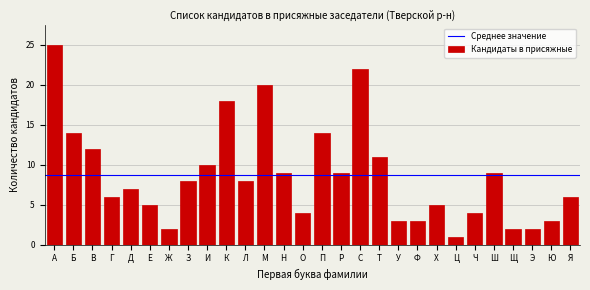

Reading left to right, transcribe all the data shown in this chart.

А=25	Б=14	В=12	Г=6	Д=7	Е=5	Ж=2	З=8	И=10	К=18	Л=8	М=20	Н=9	О=4	П=14	Р=9	С=22	Т=11	У=3	Ф=3	Х=5	Ц=1	Ч=4	Ш=9	Щ=2	Э=2	Ю=3	Я=6